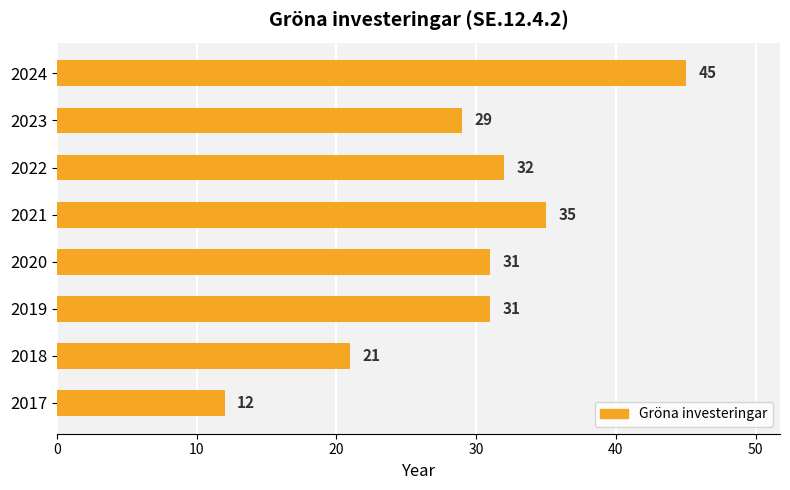

The value at 2020 is 31. True or false?

True